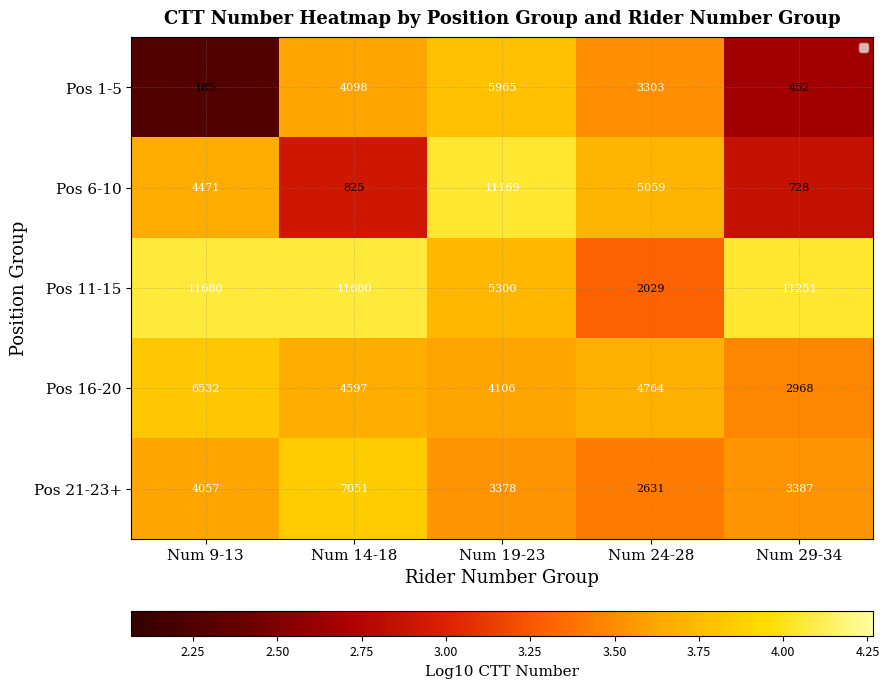

At how many categories does at least one series exceed 10916?

4